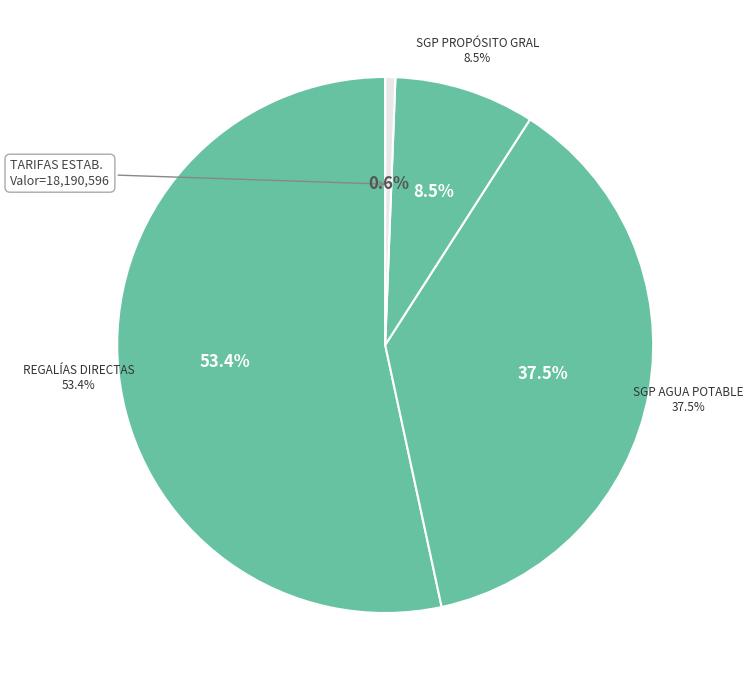

How many slices are in this pie chart?

4